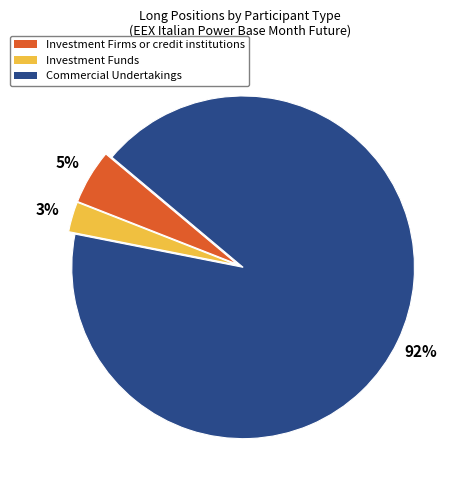

Count the number of slices in the pie.

3